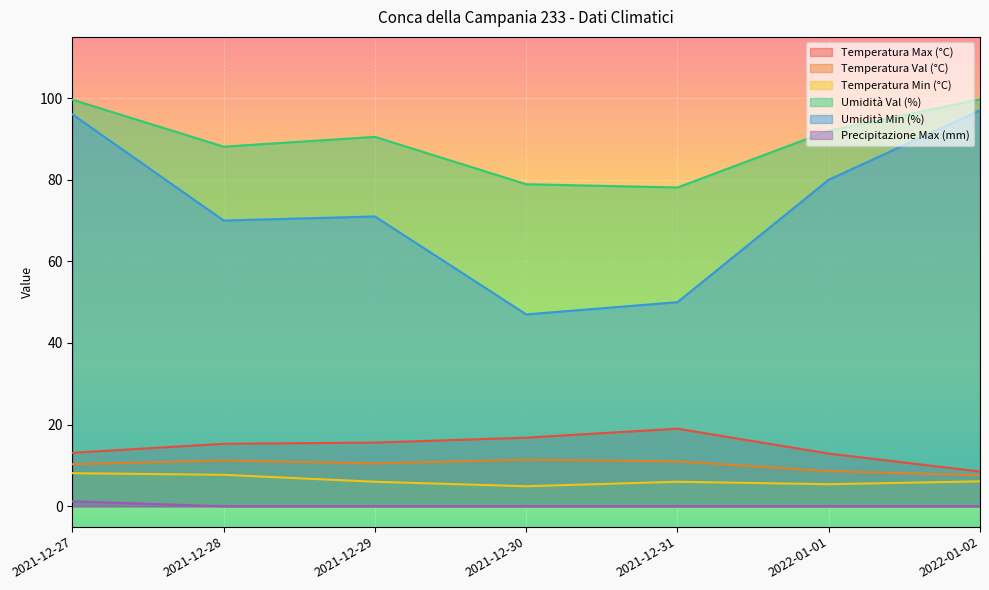

List the labels in order of Umidità Val (%) value, smallest first.

2021-12-31, 2021-12-30, 2021-12-28, 2021-12-29, 2022-01-01, 2021-12-27, 2022-01-02